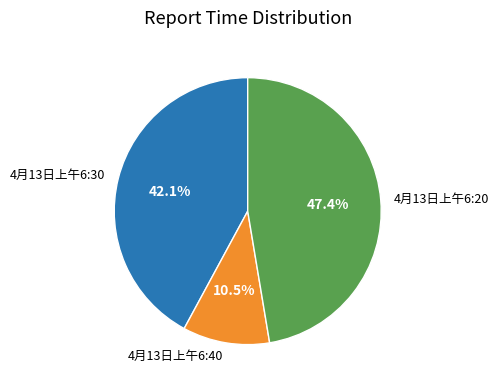

Is there any slice that represents more than half of the pie?

No